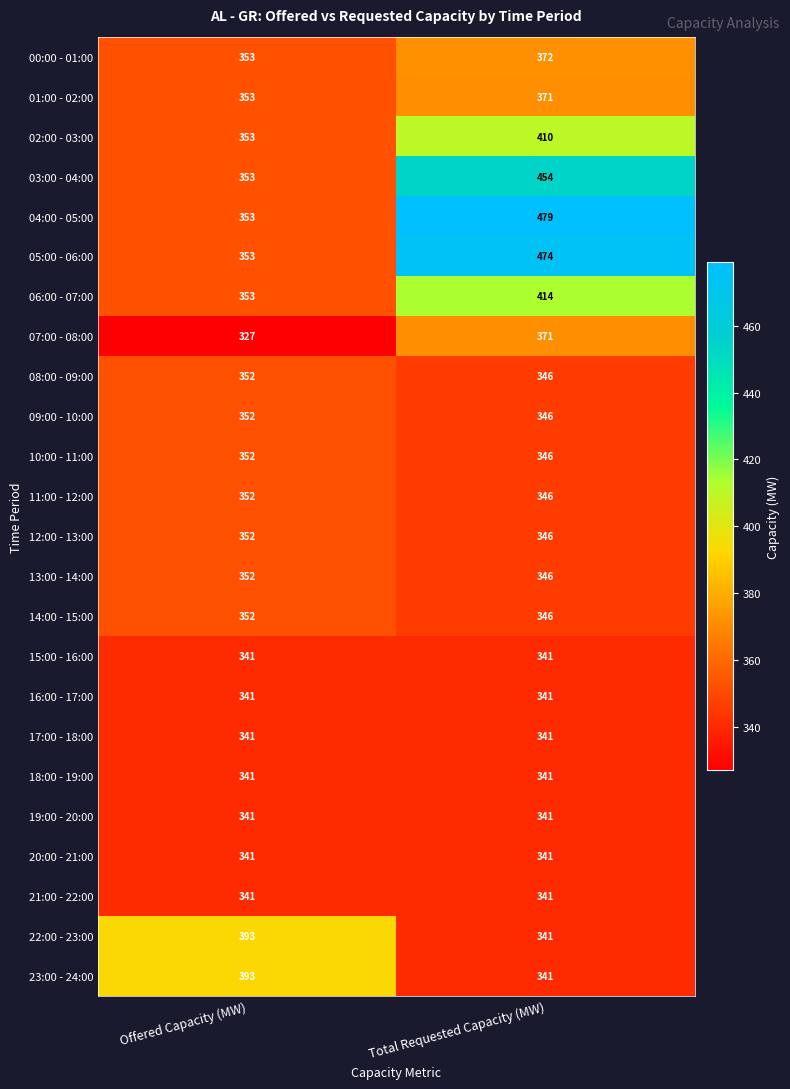

What is the sum of the 16:00 - 17:00 values at Total Requested Capacity (MW) and Offered Capacity (MW)?

682